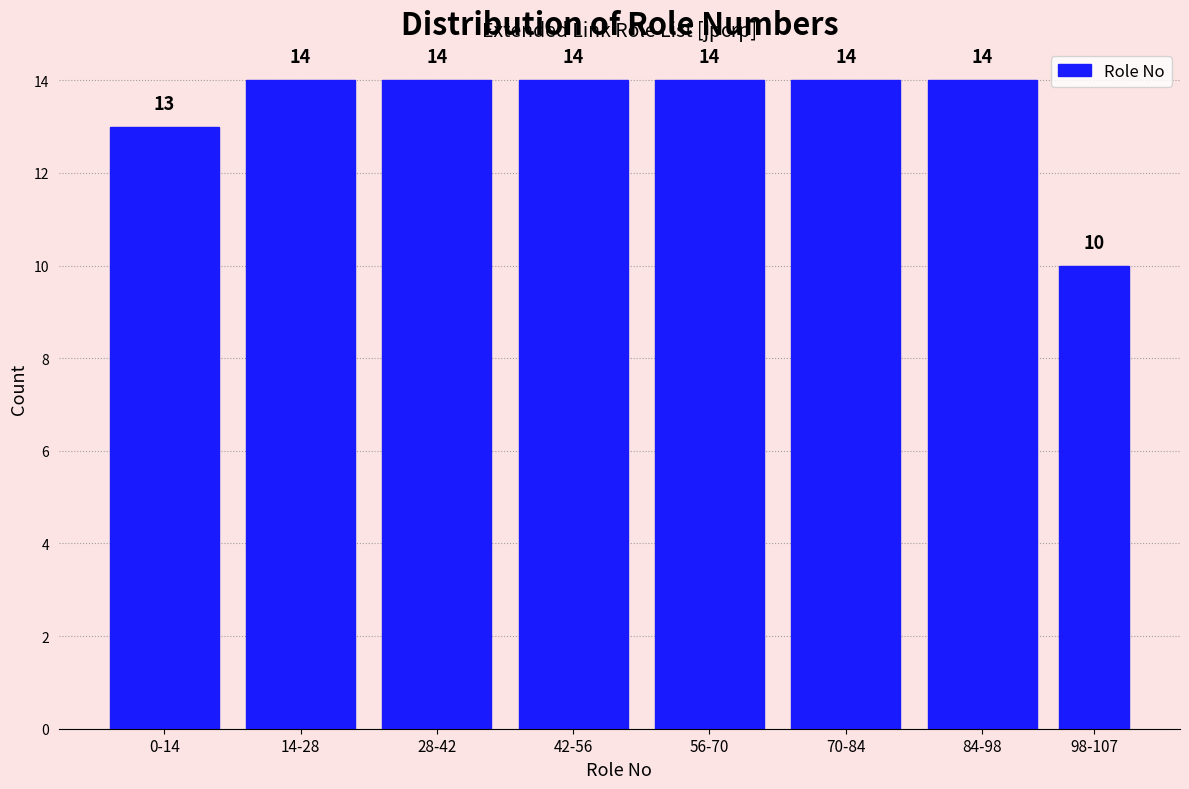

Reading right to left, extract all data points from this chart.

98-107=10	84-98=14	70-84=14	56-70=14	42-56=14	28-42=14	14-28=14	0-14=13